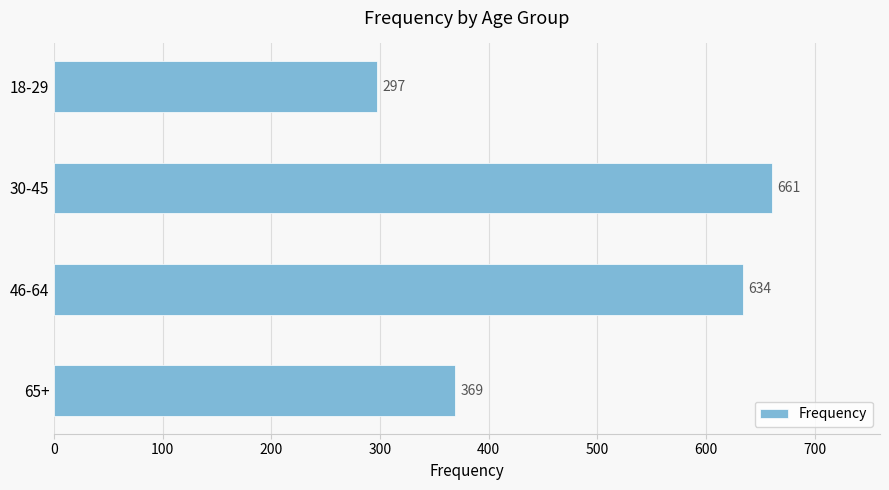

Reading top to bottom, transcribe all the data shown in this chart.

18-29=297	30-45=661	46-64=634	65+=369